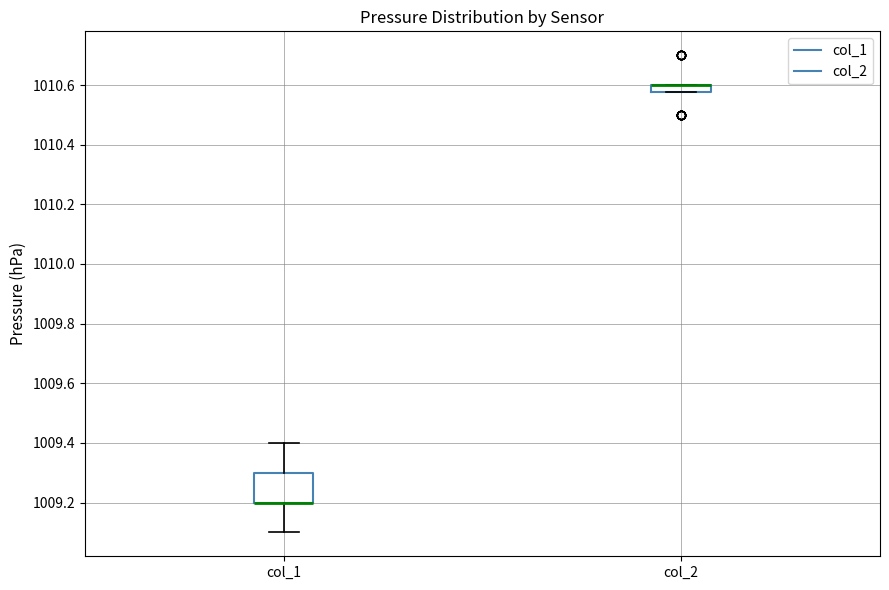

Which box is the tallest, from its lower edge to its upper edge?

col_1